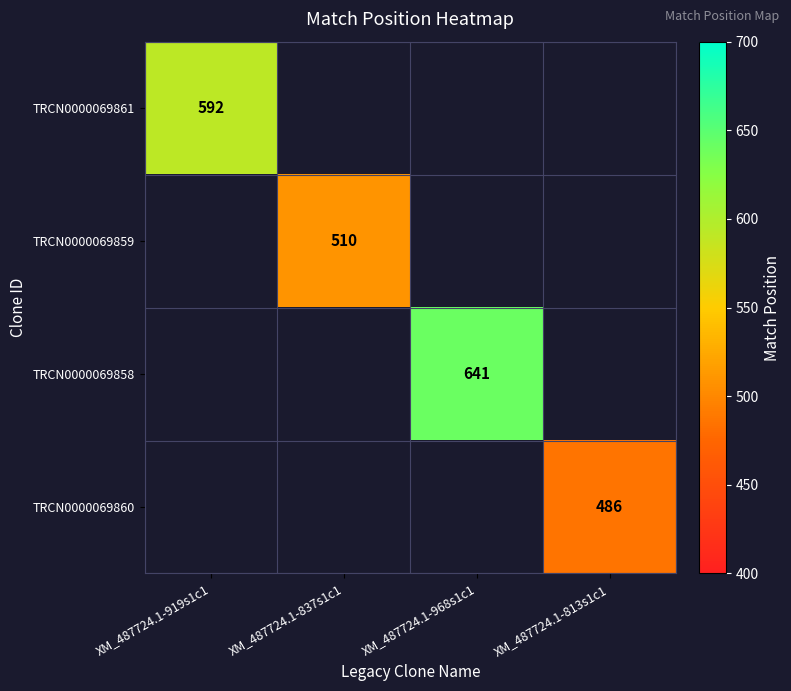

What is the greatest value displayed?

641.0